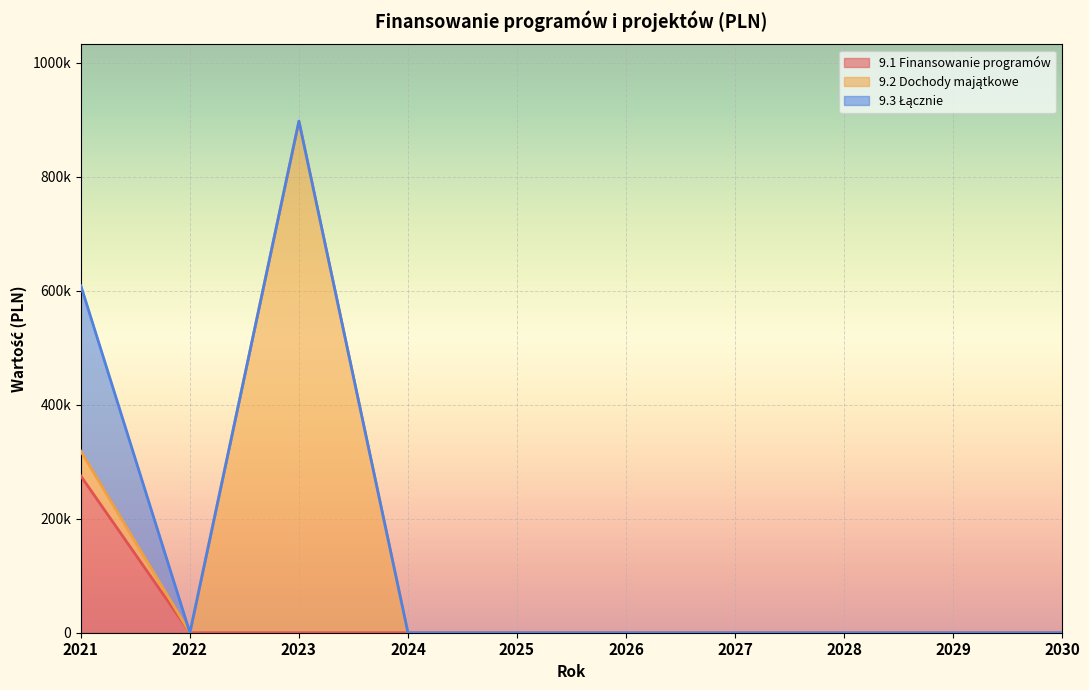

How many series are shown in this chart?

3